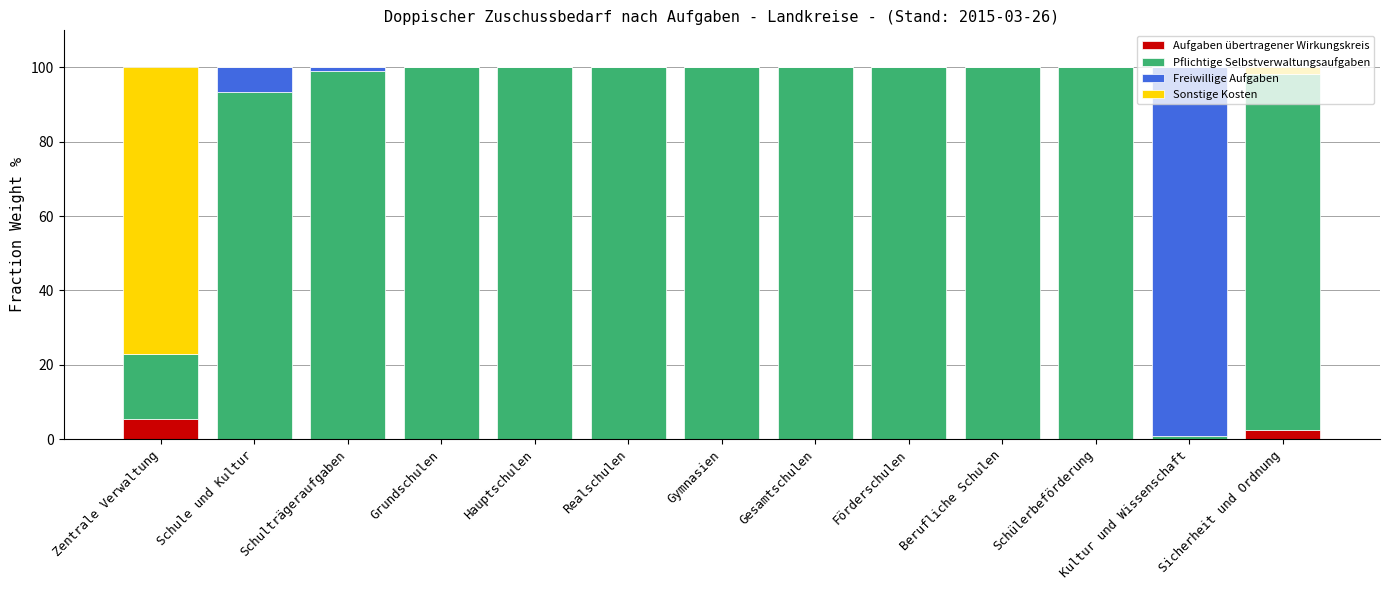

The value of Aufgaben übertragener Wirkungskreis at Schule und Kultur is 0.0. True or false?

True